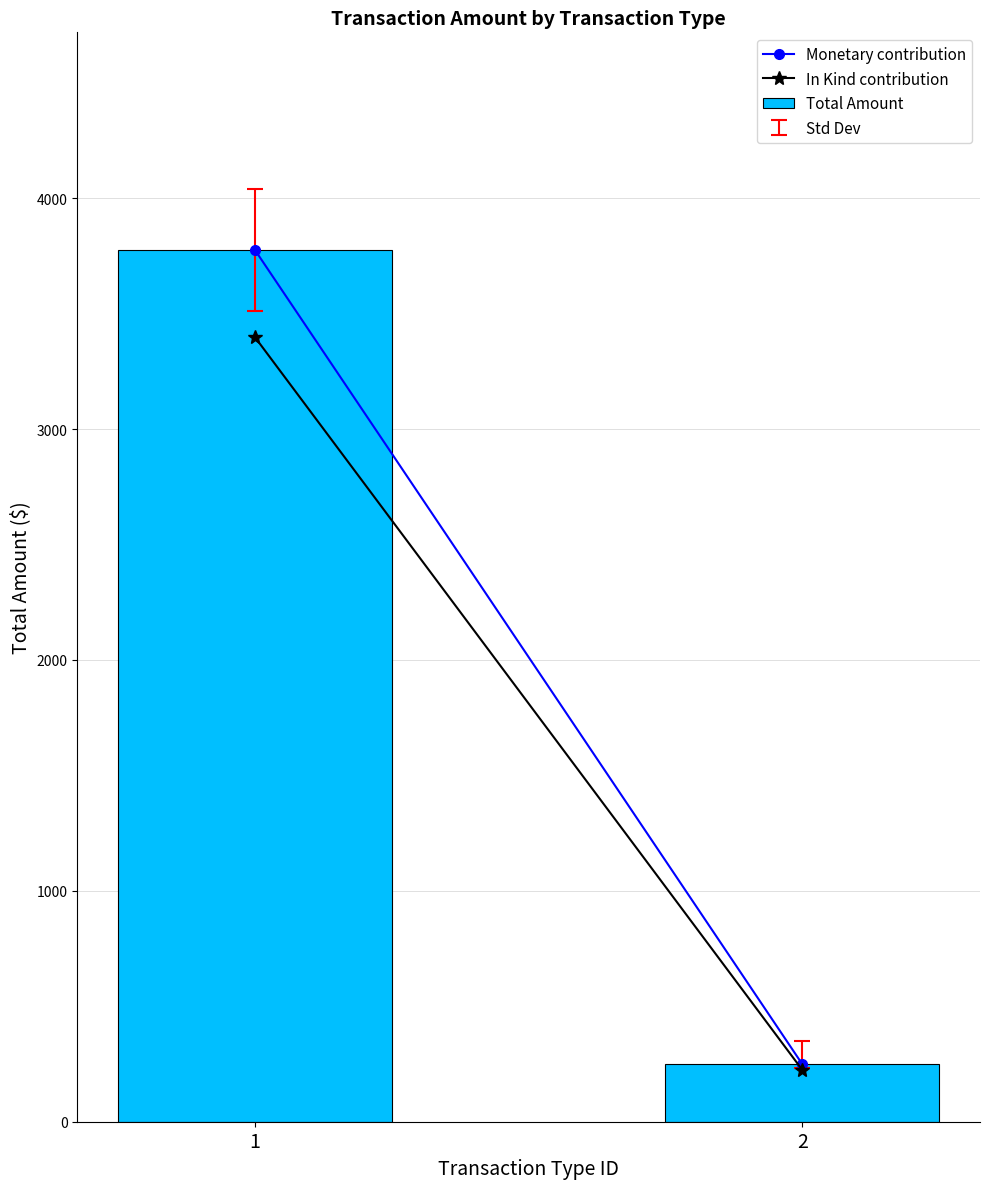

What is the change in value from 1 to 2?

-3525